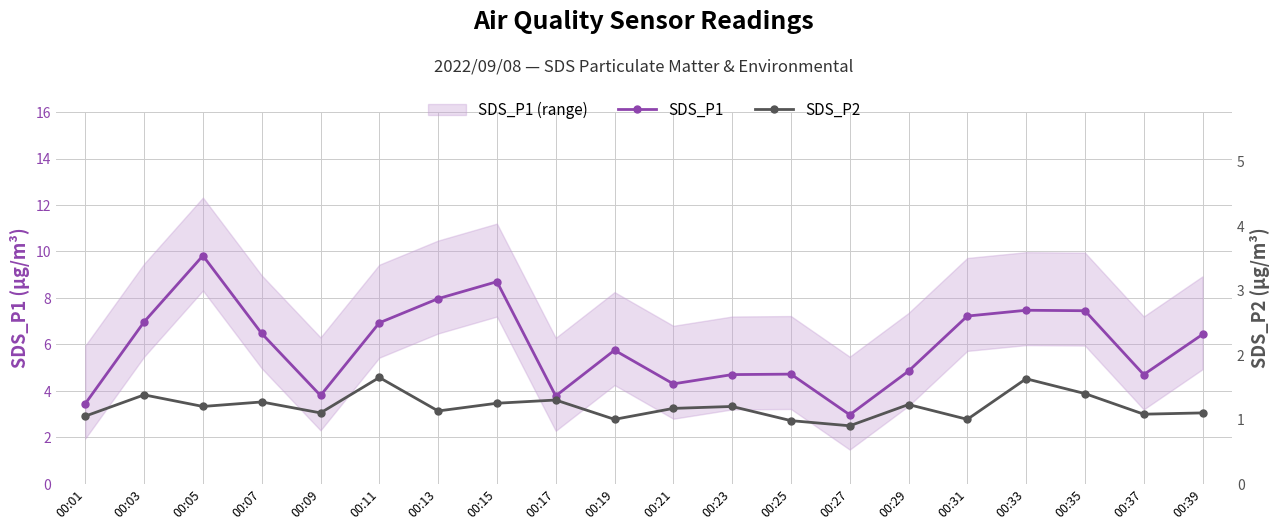

At which label does SDS_P2 first exceed 1?

00:01